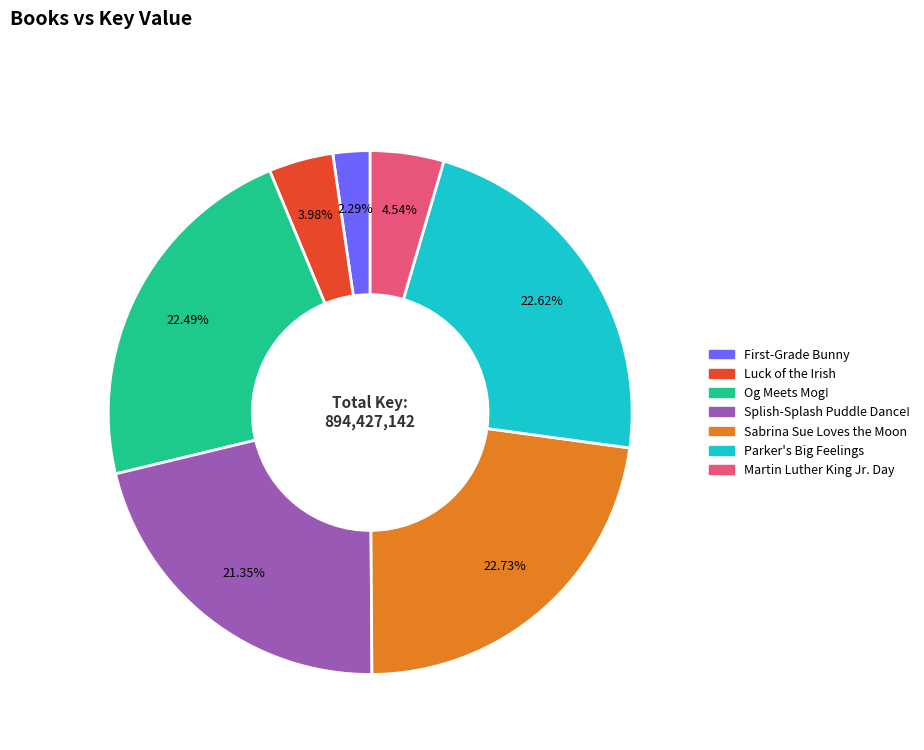

Does Og Meets Mog! account for over 50% of the chart?

No